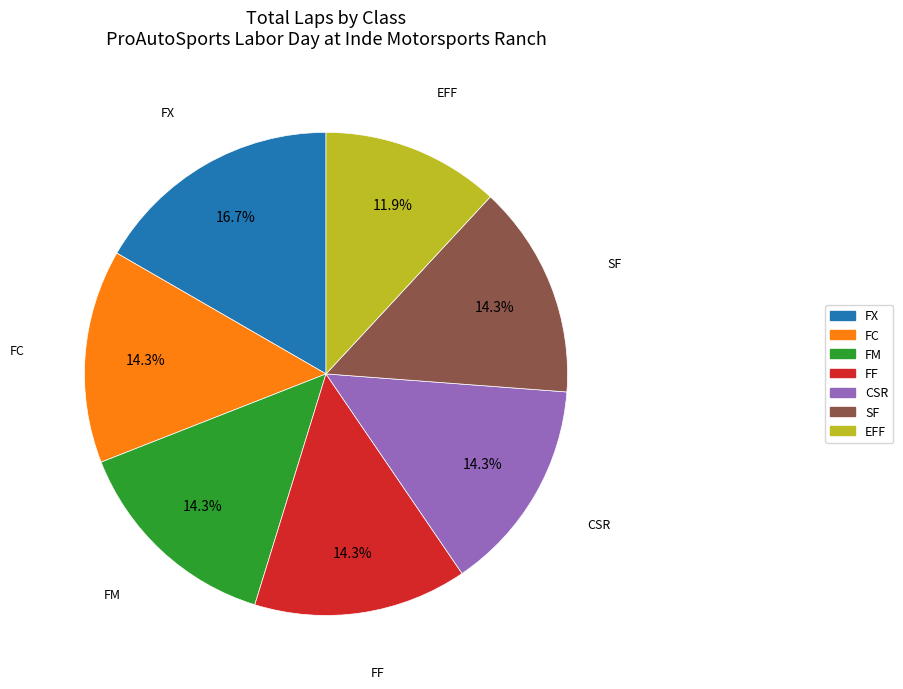

To the nearest percent, what is the difference between the largest and smallest slice percentages?

5%